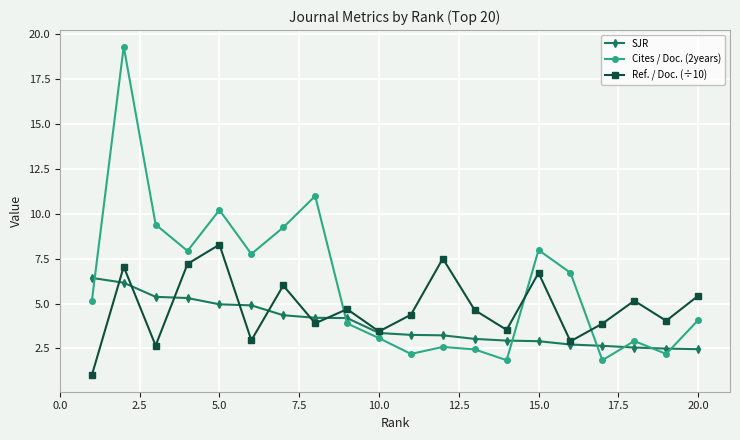

Rank the series by their maximum value, from highest to lowest.

Cites / Doc. (2years), Ref. / Doc. (÷10), SJR